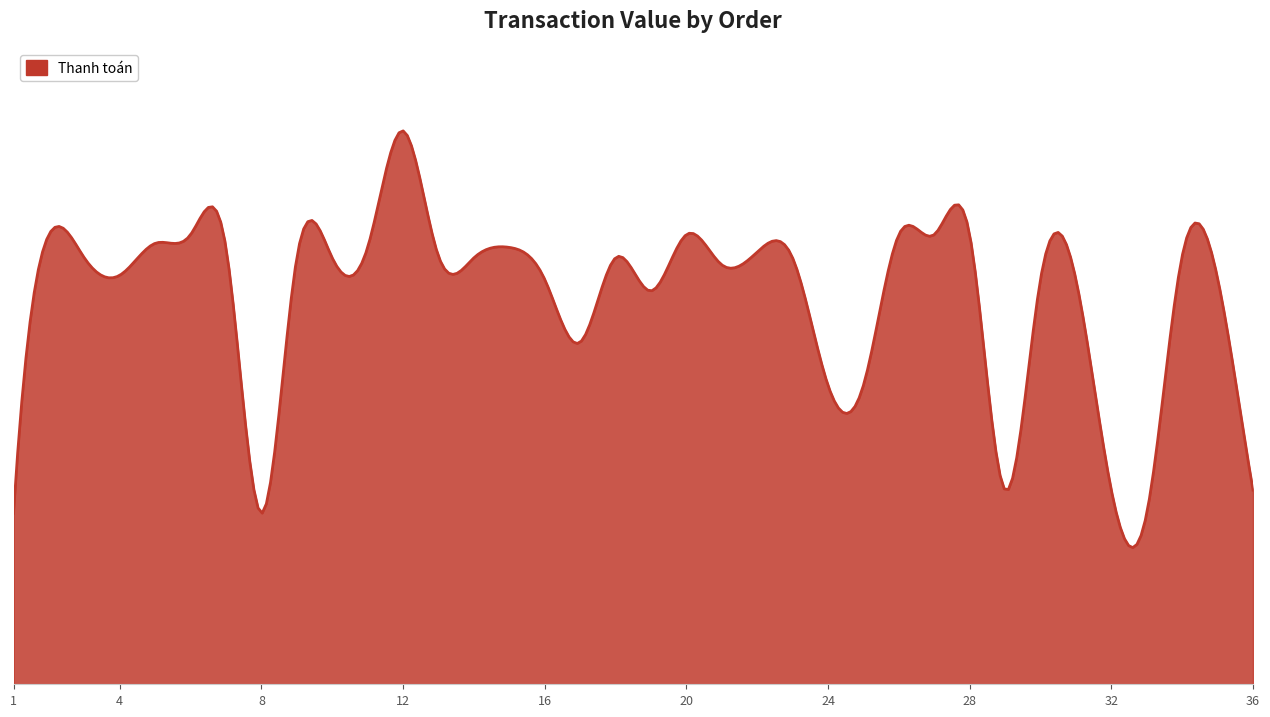

Reading left to right, extract all data points from this chart.

589000	1549000	1469000	1409000	1519000	1549000	1505000	589000	1469000	1469000	1505000	1906500	1475000	1469000	1505000	1395000	1178000	1469000	1355000	1549000	1445000	1489000	1469000	1030000	1030000	1549000	1549000	1549000	669000	1395000	1395000	669000	589000	1475000	1399000	669000